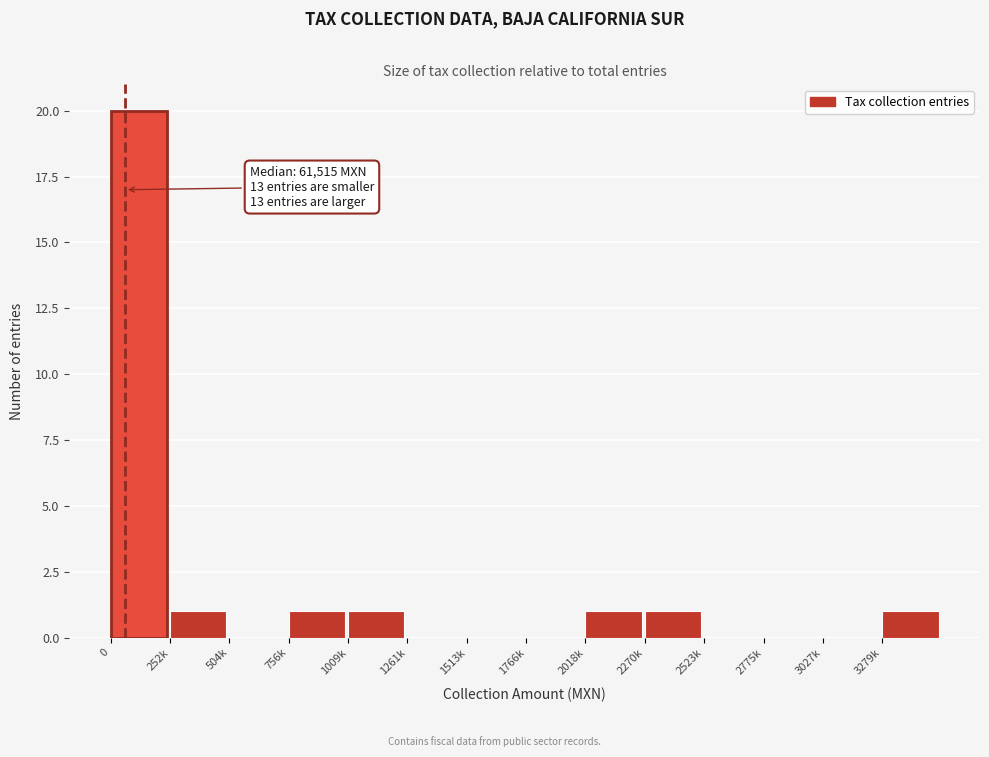

Reading left to right, extract all data points from this chart.

0=20	252k=1	504k=0	756k=1	1009k=1	1261k=0	1513k=0	1766k=0	2018k=1	2270k=1	2523k=0	2775k=0	3027k=0	3279k=1